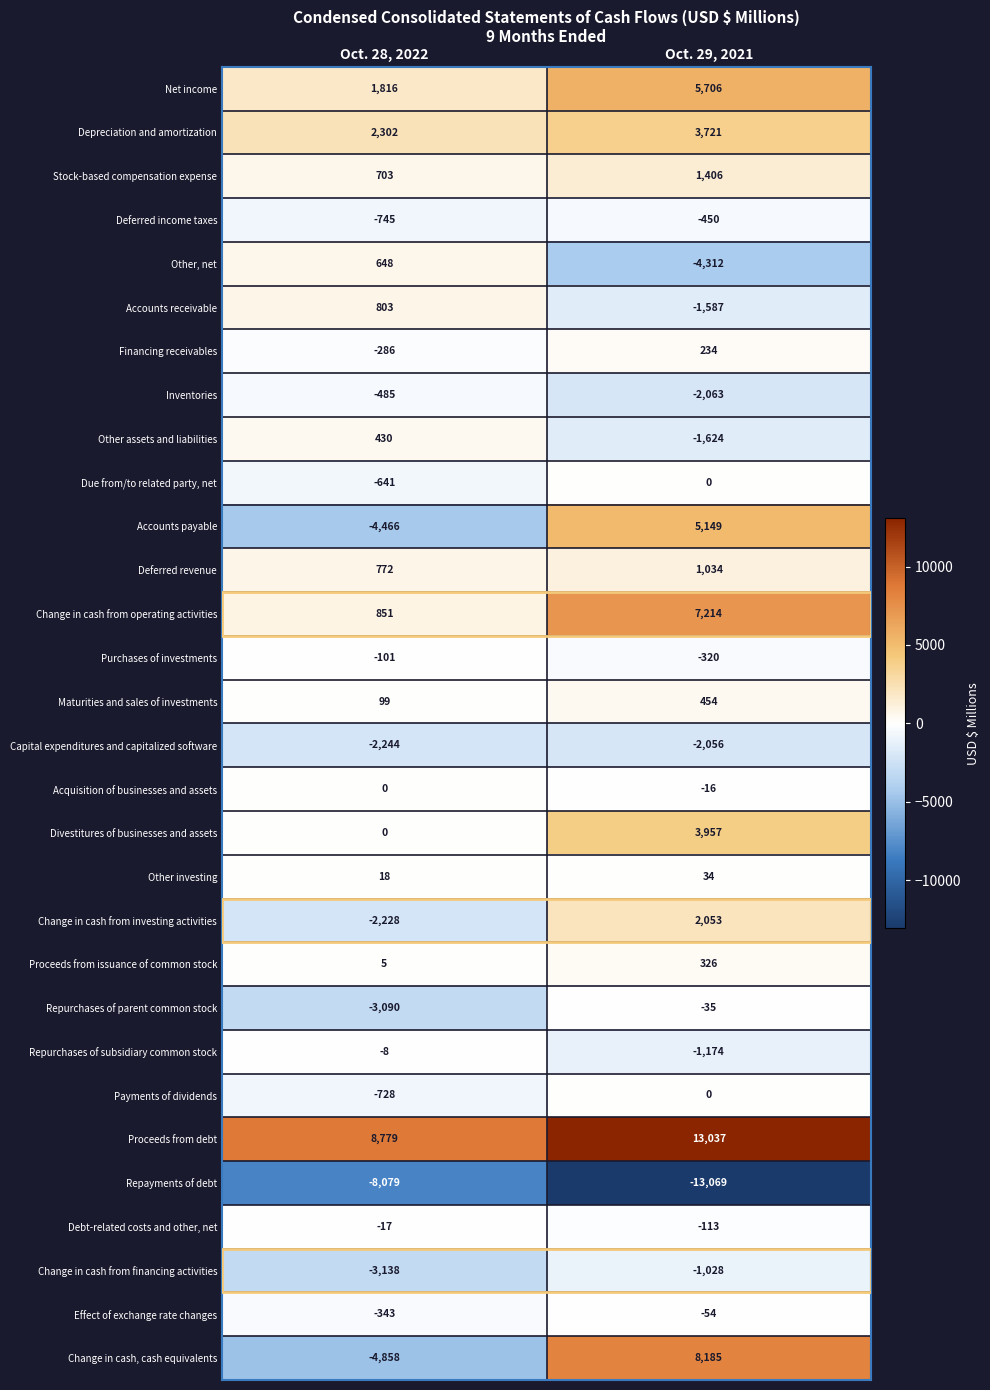

Which series has the largest total across all categories?

Proceeds from debt